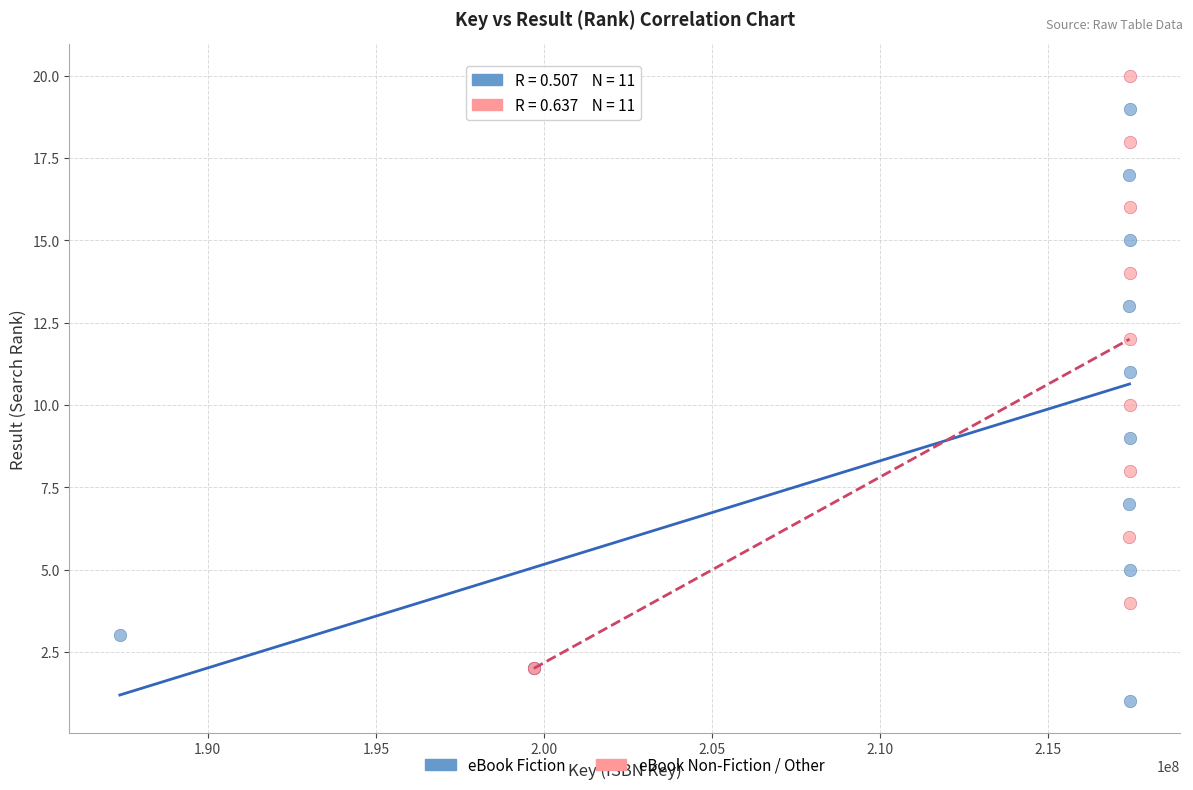

Which series contains the highest Y value?

eBook Non-Fiction / Other